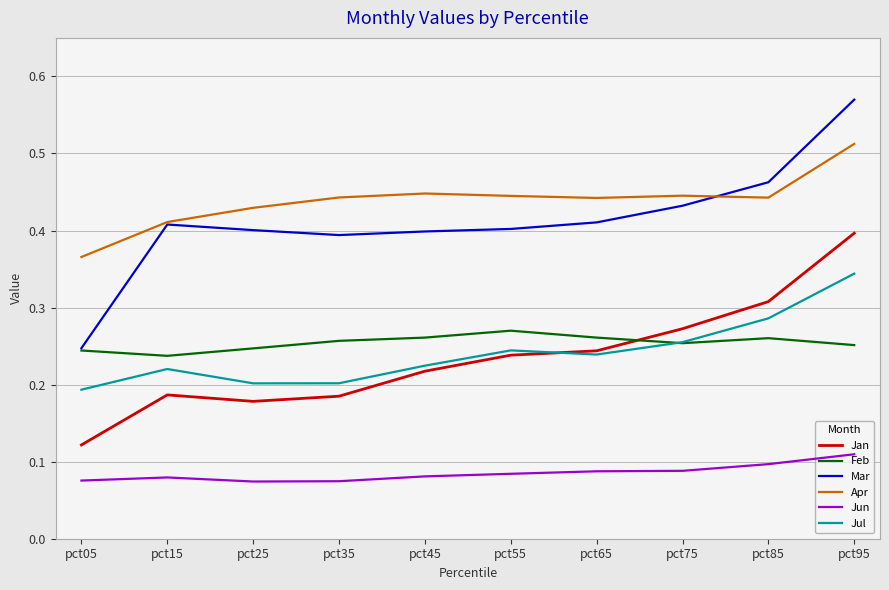

What are all the series names shown in the legend?

Jan, Feb, Mar, Apr, Jun, Jul